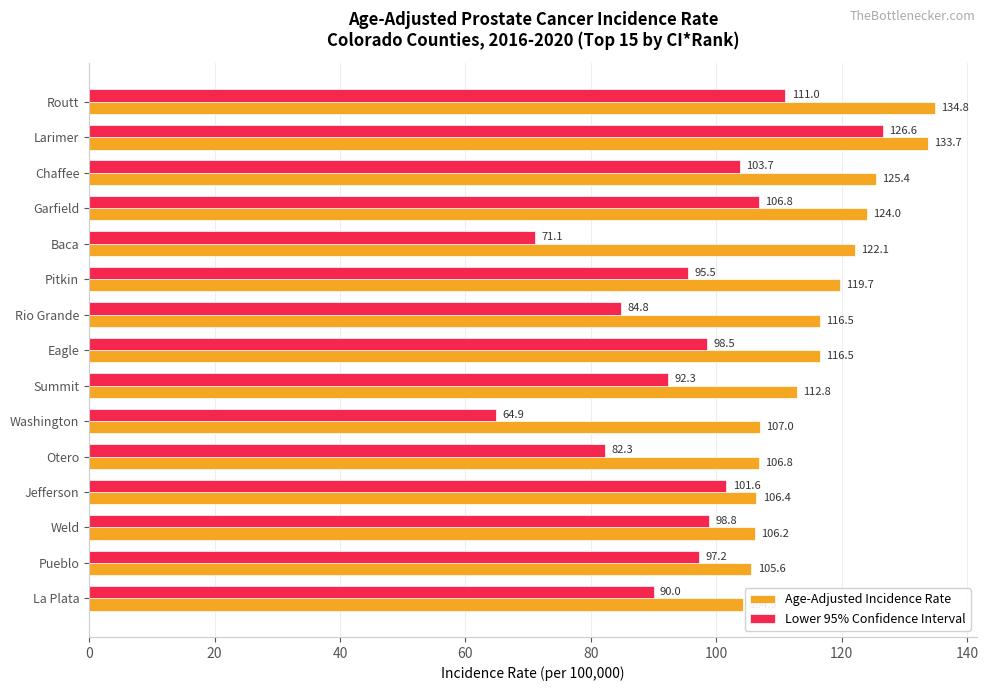

What is the difference between the Lower 95% Confidence Interval values at Otero and Baca?

11.2